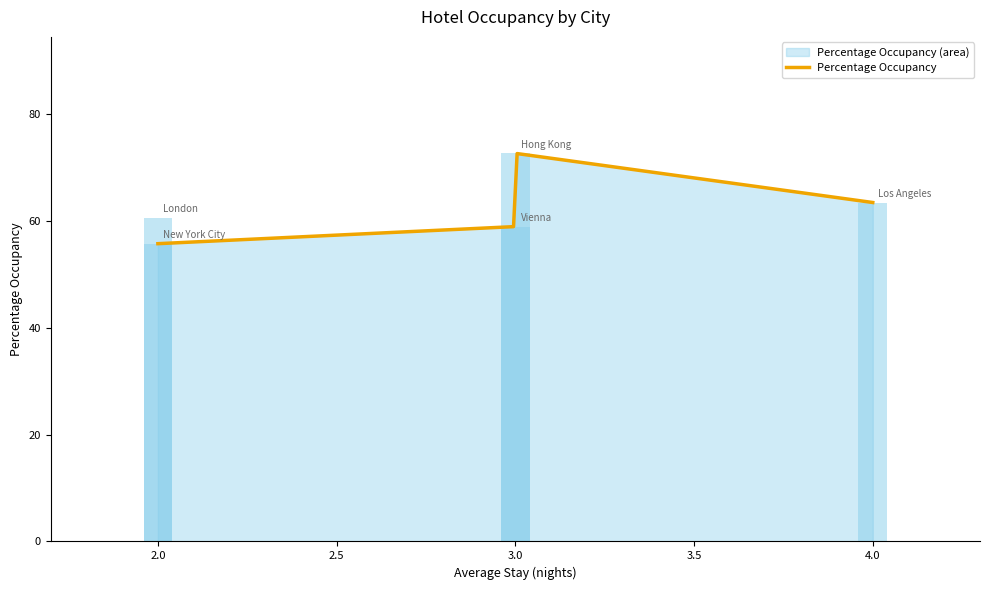

At which label is the value closest to 64?

Los Angeles